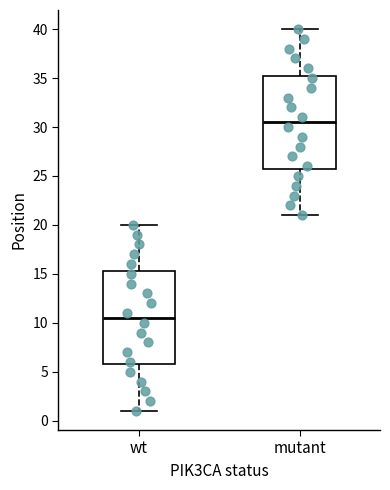

Where is the upper edge of the box for wt on the y-axis? The values are not printed on the chart, so give them approximately, as read against the axis.

15.5